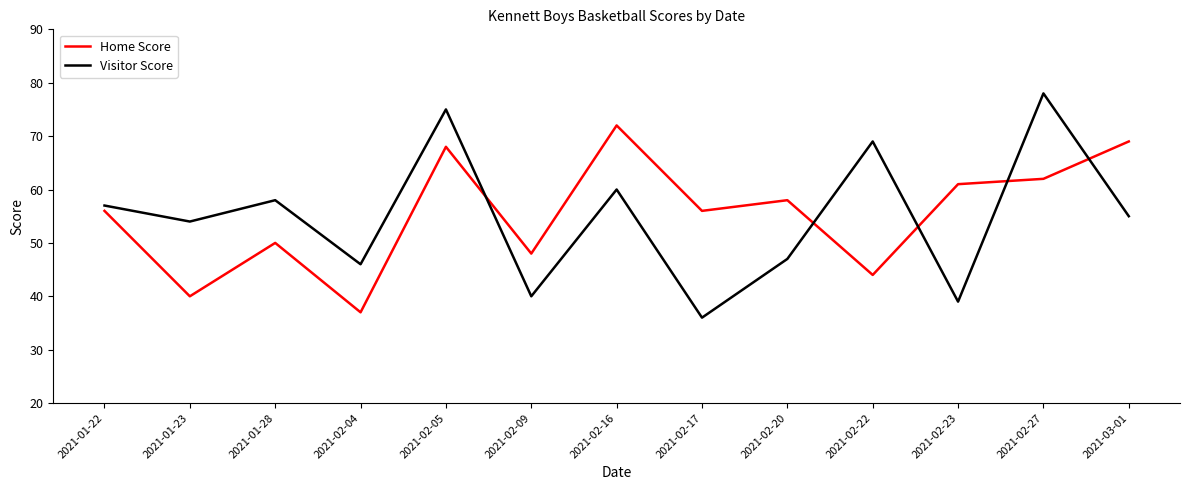

What position from the left is 2021-02-16?

7